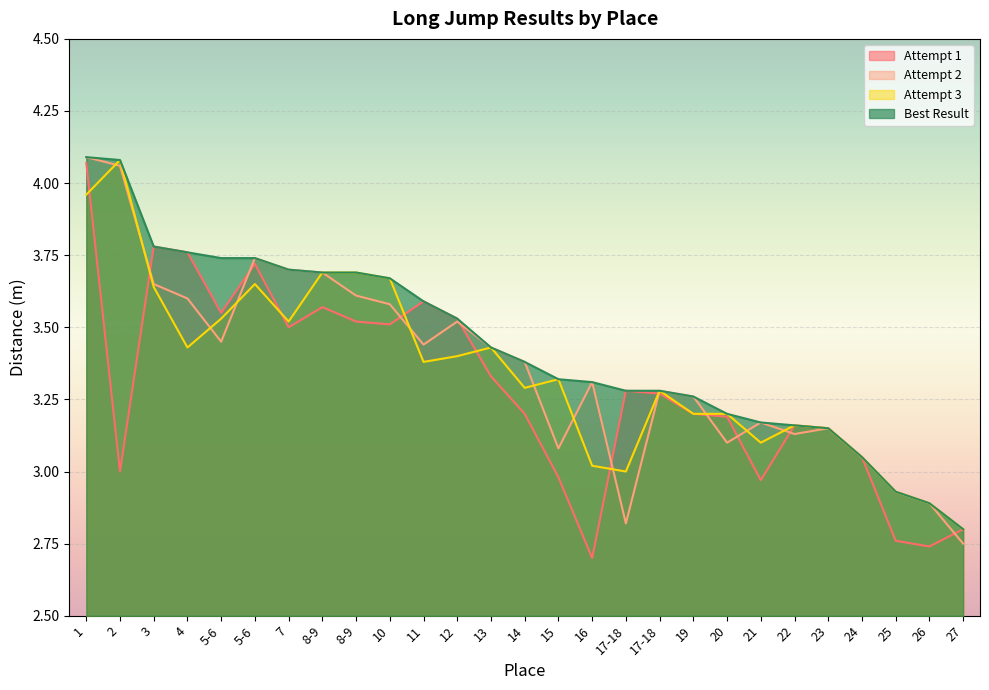

What is the lowest value of the Attempt 3 series?

2.8